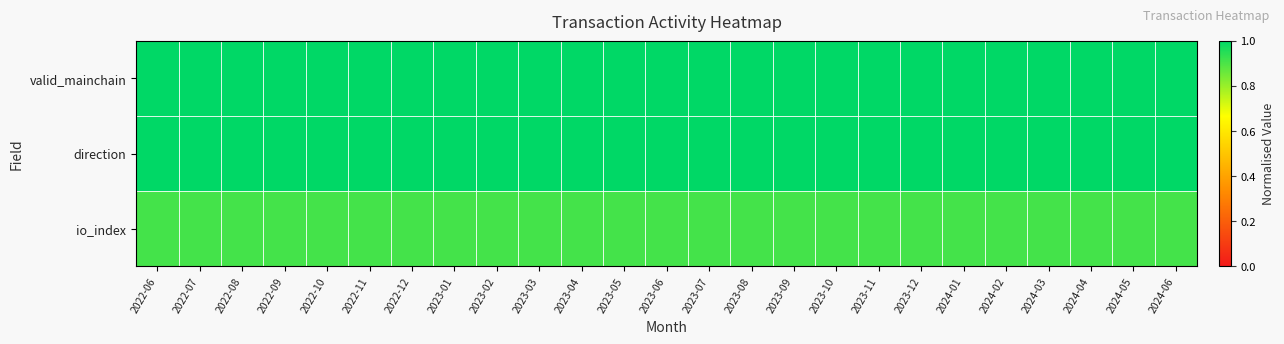

Reading right to left, list all the values displayed in this chart.

valid_mainchain: 2024-06=1.0	2024-05=1.0	2024-04=1.0	2024-03=1.0	2024-02=1.0	2024-01=1.0	2023-12=1.0	2023-11=1.0	2023-10=1.0	2023-09=1.0	2023-08=1.0	2023-07=1.0	2023-06=1.0	2023-05=1.0	2023-04=1.0	2023-03=1.0	2023-02=1.0	2023-01=1.0	2022-12=1.0	2022-11=1.0	2022-10=1.0	2022-09=1.0	2022-08=1.0	2022-07=1.0	2022-06=1.0
direction: 2024-06=1.0	2024-05=1.0	2024-04=1.0	2024-03=1.0	2024-02=1.0	2024-01=1.0	2023-12=1.0	2023-11=1.0	2023-10=1.0	2023-09=1.0	2023-08=1.0	2023-07=1.0	2023-06=1.0	2023-05=1.0	2023-04=1.0	2023-03=1.0	2023-02=1.0	2023-01=1.0	2022-12=1.0	2022-11=1.0	2022-10=1.0	2022-09=1.0	2022-08=1.0	2022-07=1.0	2022-06=1.0
io_index: 2024-06=0.9	2024-05=0.9	2024-04=0.9	2024-03=0.9	2024-02=0.9	2024-01=0.9	2023-12=0.9	2023-11=0.9	2023-10=0.9	2023-09=0.9	2023-08=0.9	2023-07=0.9	2023-06=0.9	2023-05=0.9	2023-04=0.9	2023-03=0.9	2023-02=0.9	2023-01=0.9	2022-12=0.9	2022-11=0.9	2022-10=0.9	2022-09=0.9	2022-08=0.9	2022-07=0.9	2022-06=0.9